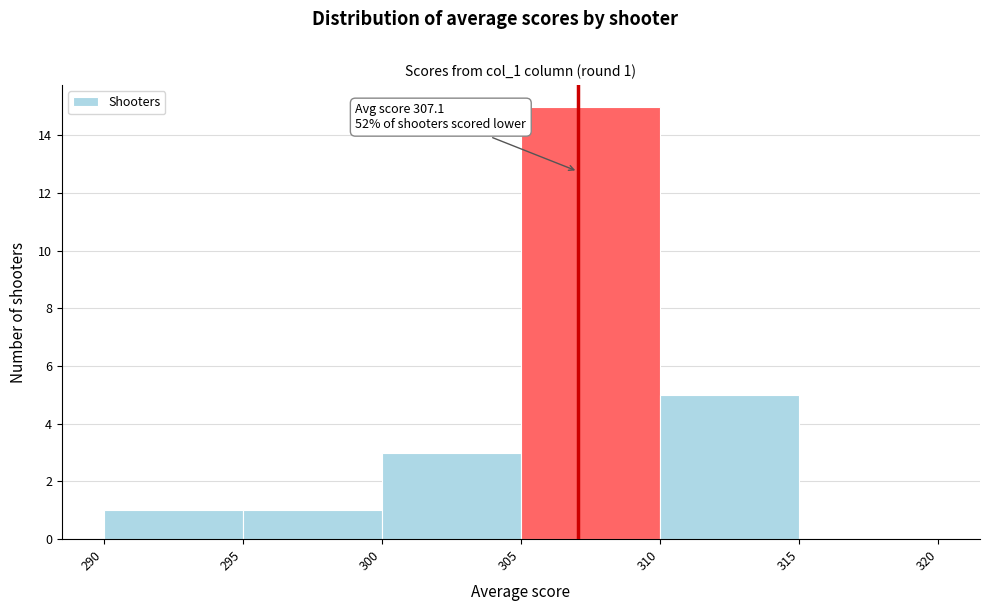

Over which range of the x-axis is the bar tallest?

305 to 310